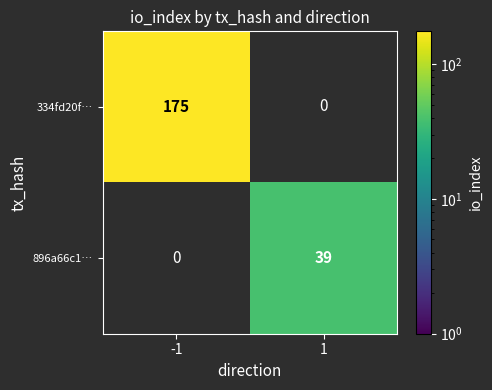

The value of 334fd20f… at -1 is 175. True or false?

True